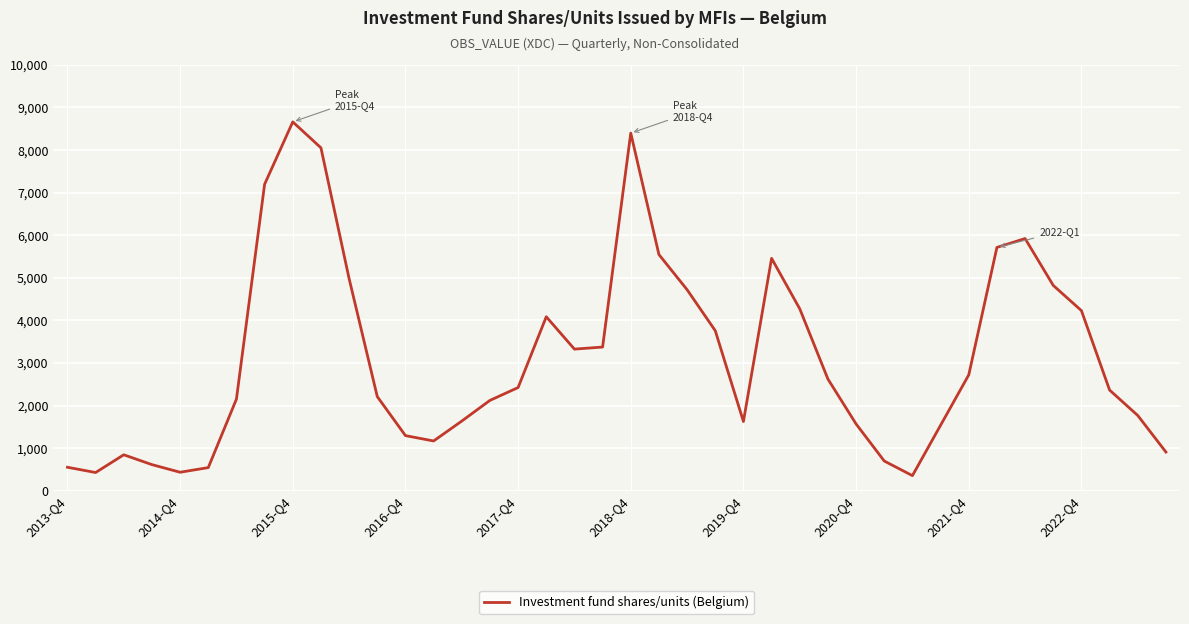

What is the smallest value displayed?

355.9